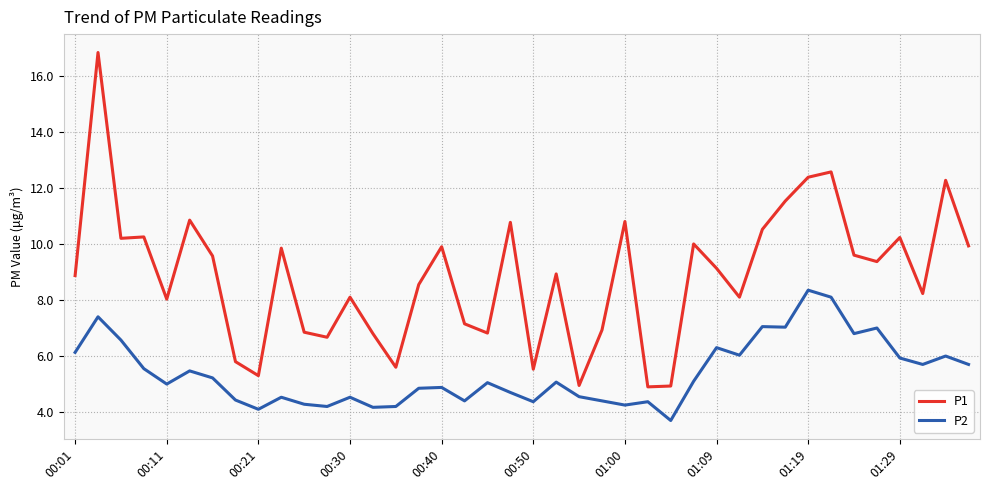

How many lines are shown in the chart?

2